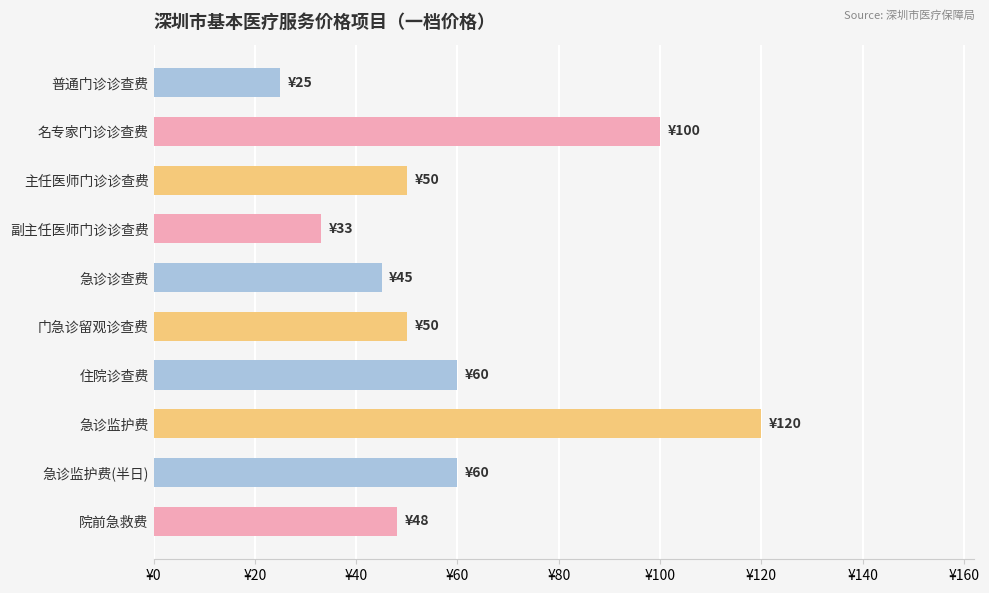

Which category has the lowest value across all series?

普通门诊诊查费